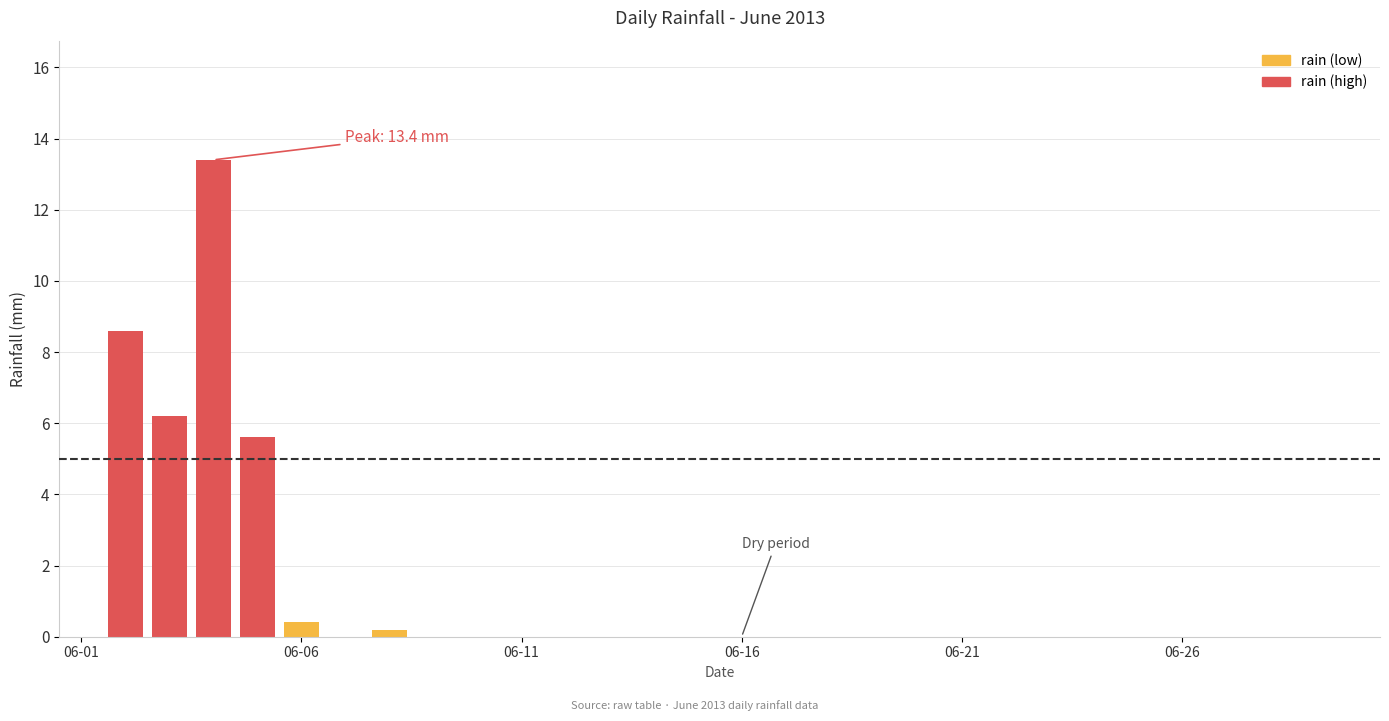

What is the maximum value shown in the chart?

13.4